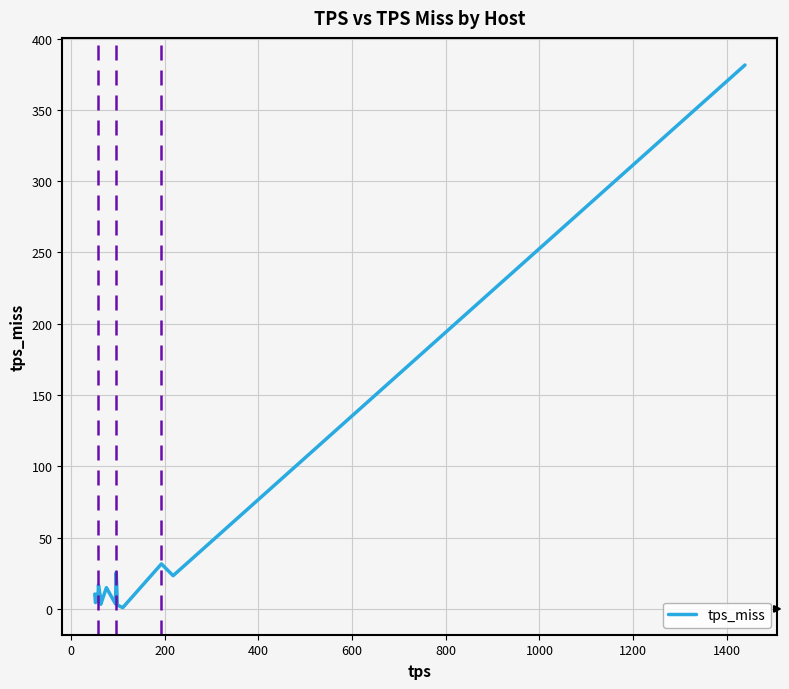

What is the maximum value shown in the chart?

381.5